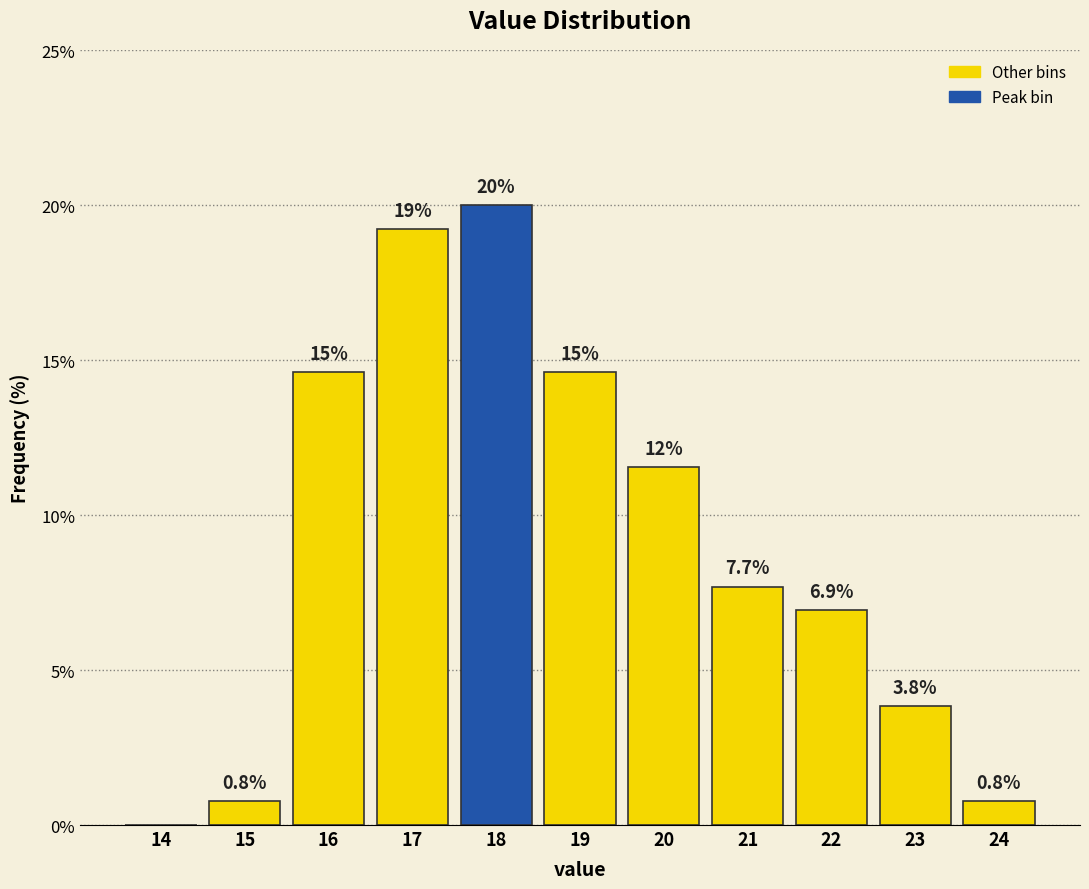

Reading left to right, list all the values displayed in this chart.

14=0.0	15=0.8	16=14.6	17=19.2	18=20.0	19=14.6	20=11.5	21=7.7	22=6.9	23=3.8	24=0.8